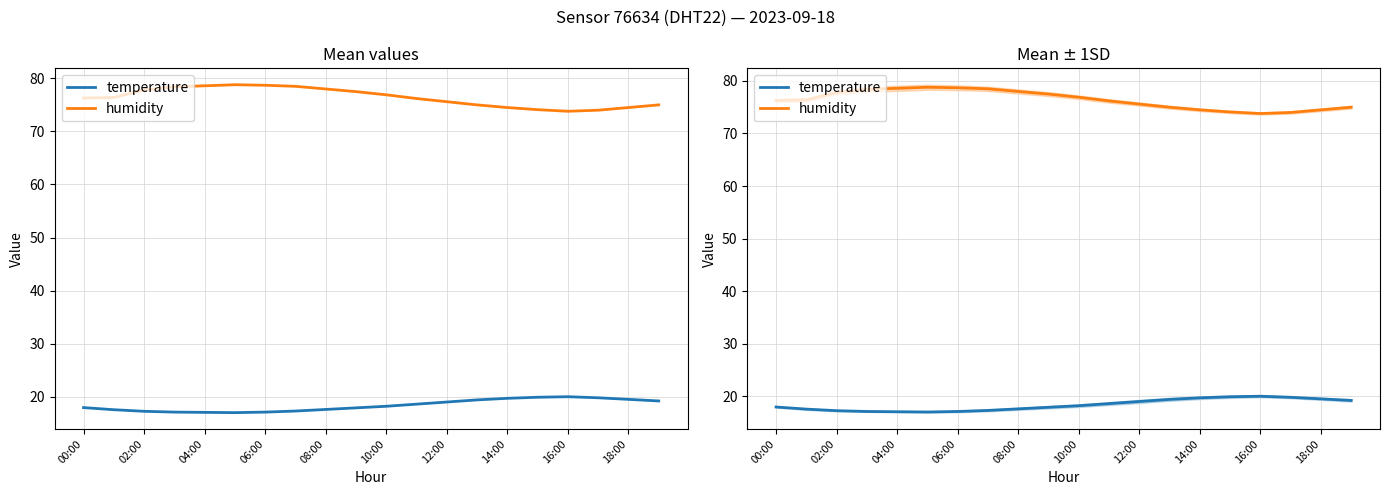

Where does the humidity series first go above 76?

00:00